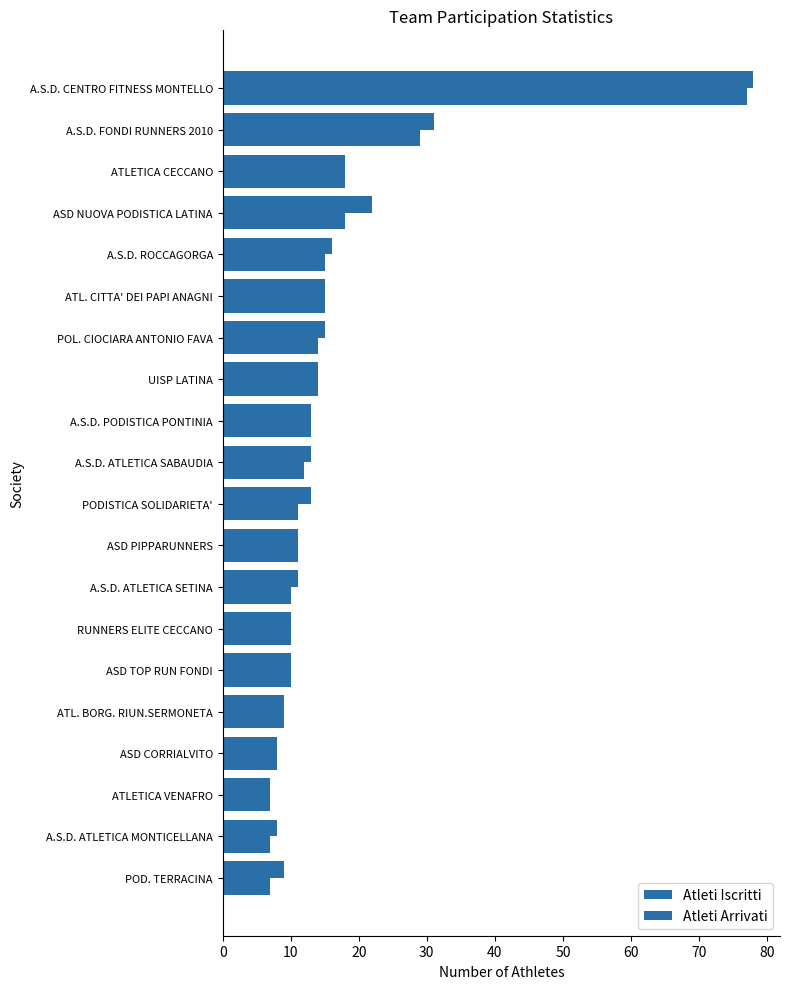

What are all the series names shown in the legend?

Atleti Iscritti, Atleti Arrivati